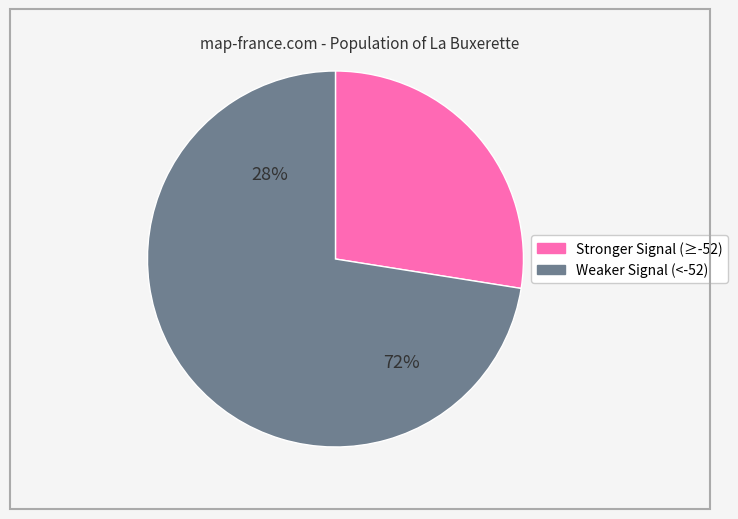

Does -53 account for over 50% of the chart?

No